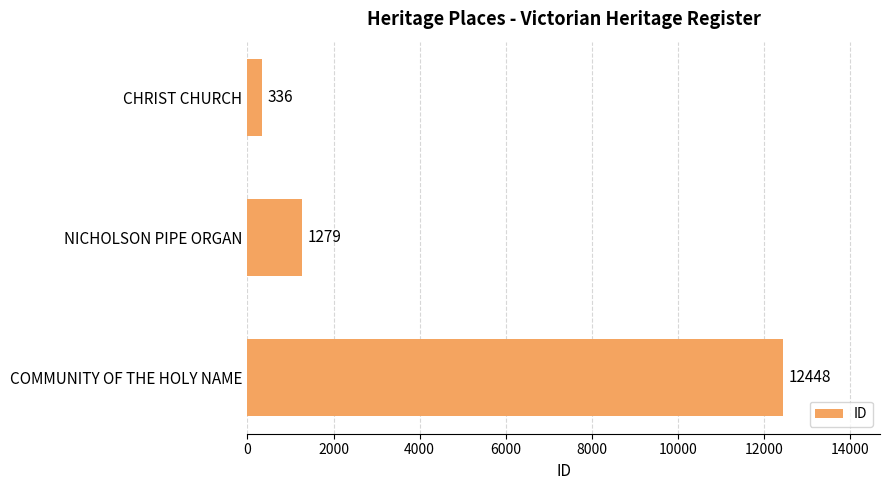

True or false: the data shows 3461 at COMMUNITY OF THE HOLY NAME.

False